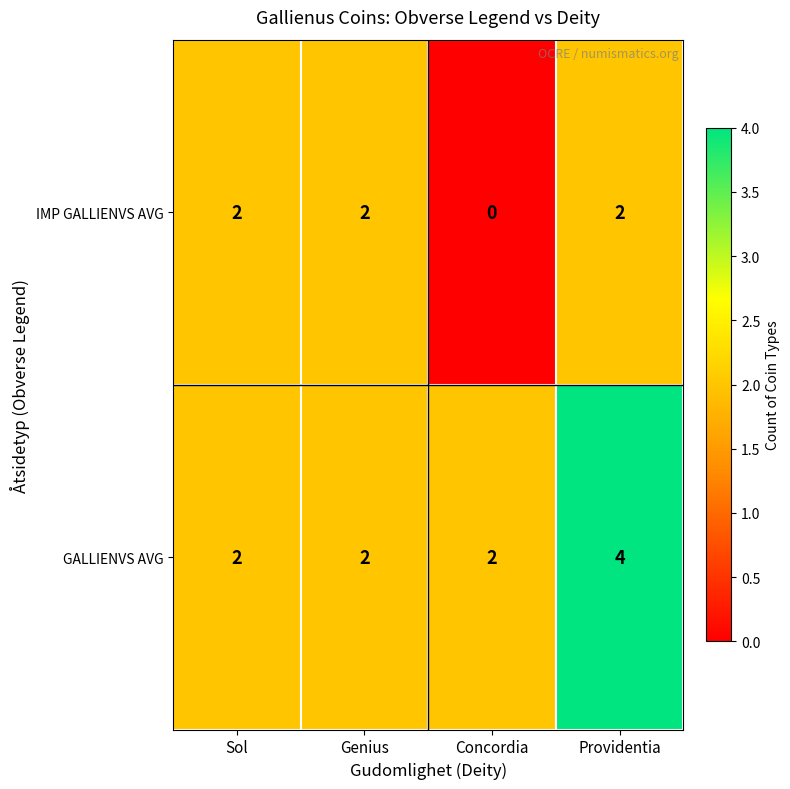

The value of GALLIENVS AVG at Concordia is 2. True or false?

True